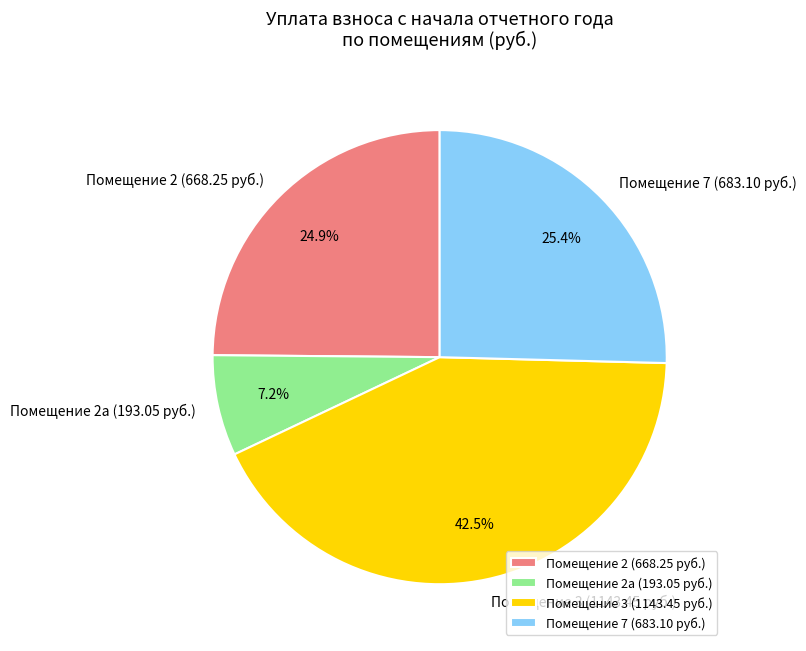

Does any single category account for the majority?

No